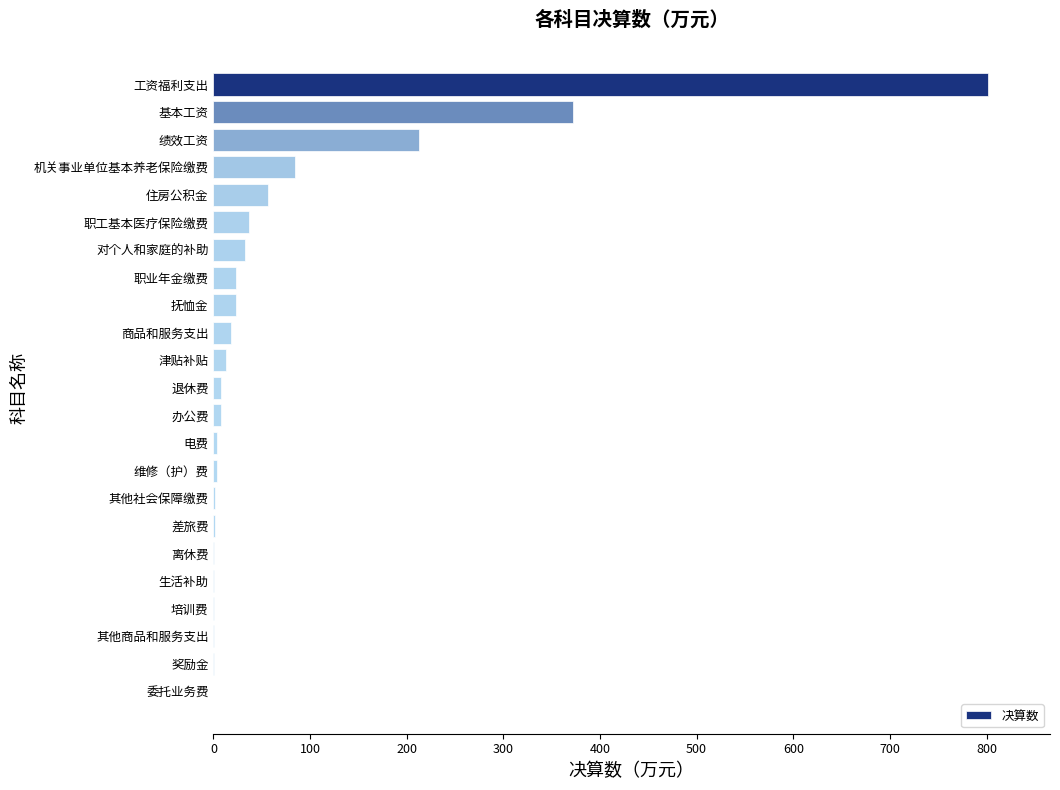

At which label is the value closest to 400?

基本工资